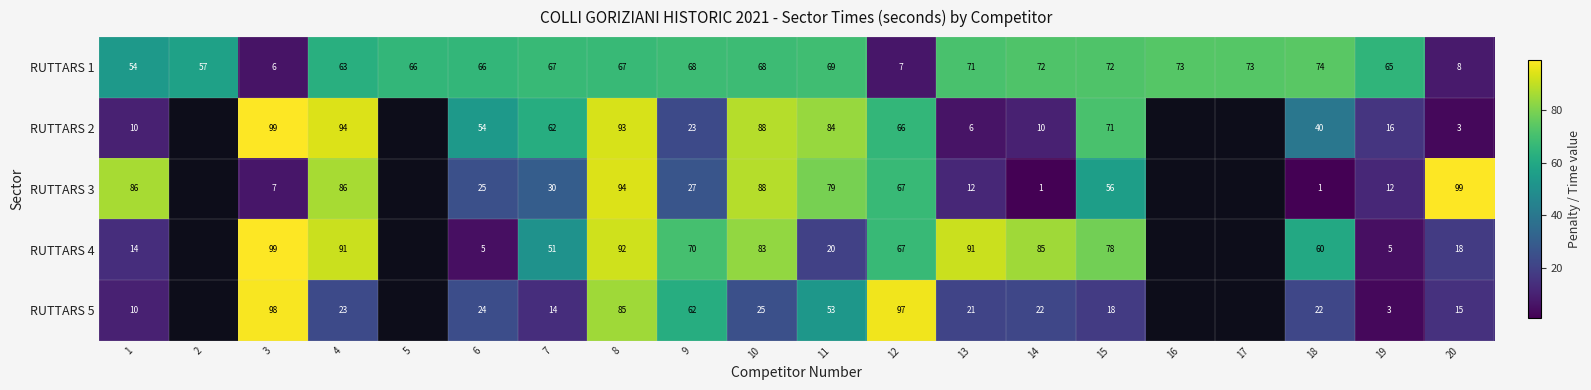

What is the sum of the RUTTARS 3 values at 13 and 7?

42